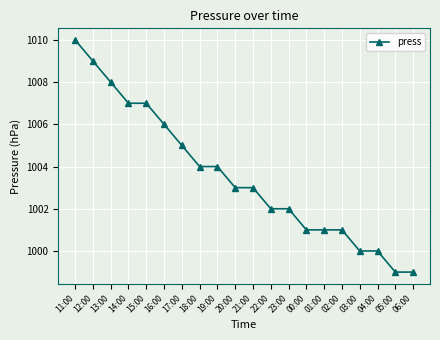

Does the chart display data point markers on the line(s)?

Yes